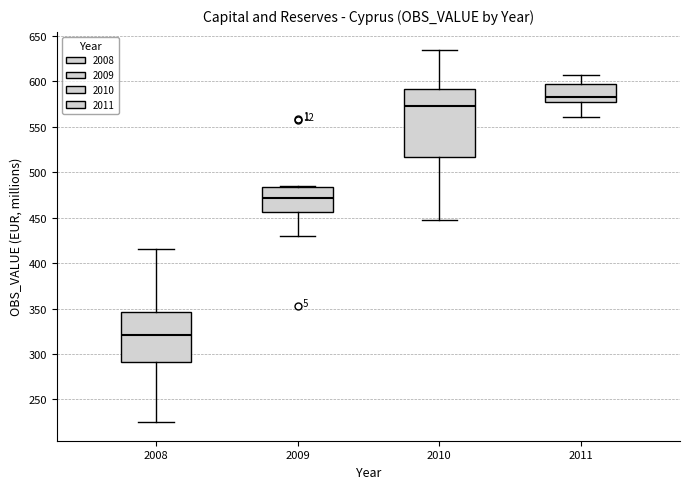

Reading left to right, transcribe this box plot: for each box, give where its median line is, the range the box spans, and where its two whiskers end, as read against the y-axis. The values are not printed on the chart, so give them approximately, as read against the axis.

2008: median 320, box 290 to 345, whiskers 225 to 415
2009: median 470, box 455 to 485, whiskers 430 to 485
2010: median 575, box 515 to 590, whiskers 445 to 635
2011: median 585, box 580 to 595, whiskers 560 to 605